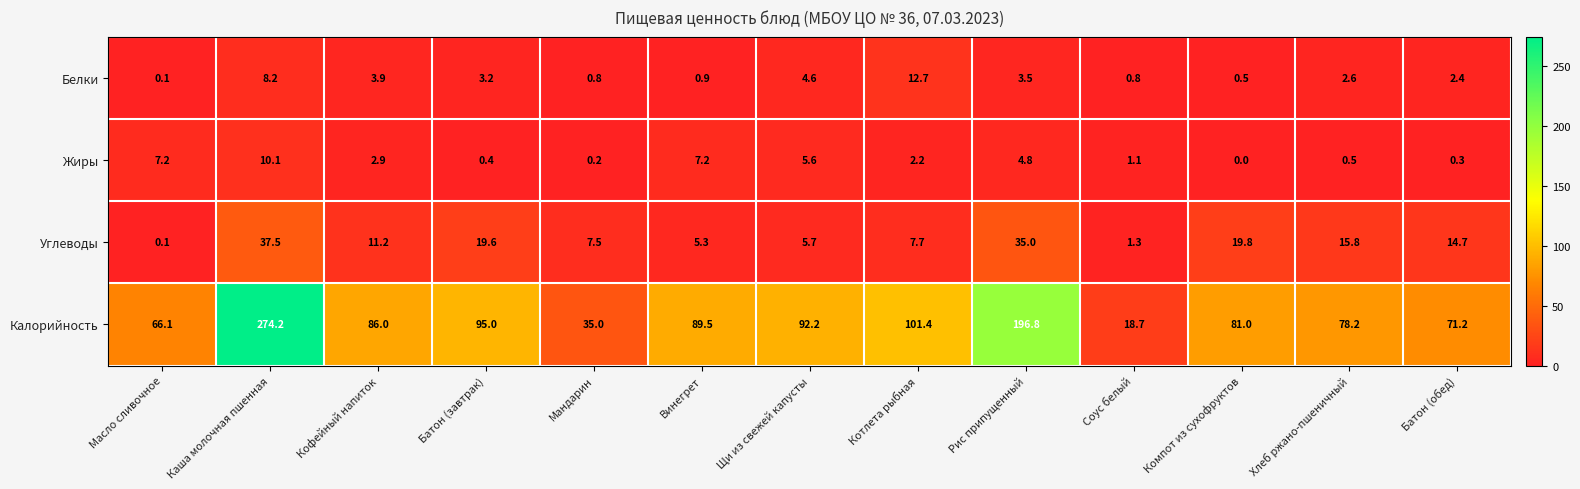

Rank the series by their maximum value, from highest to lowest.

Калорийность, Углеводы, Белки, Жиры